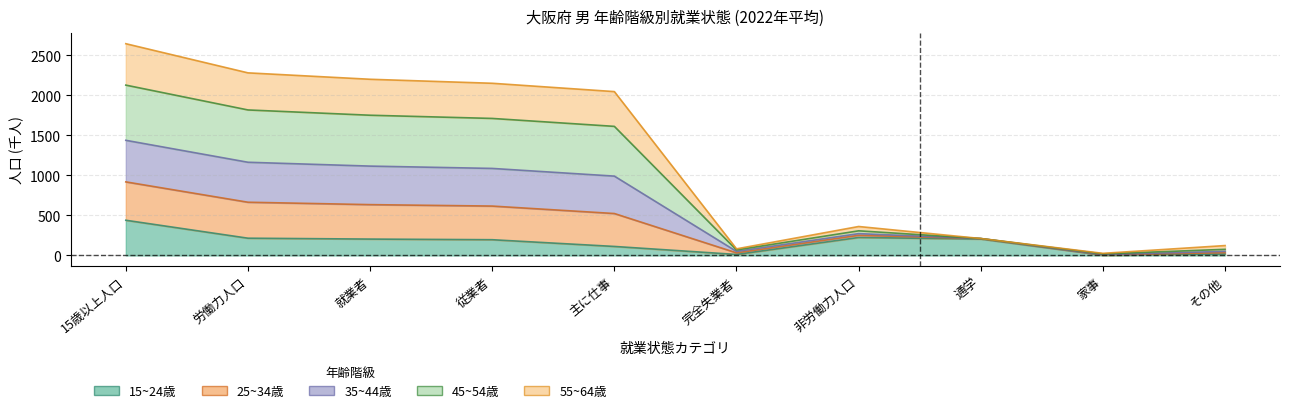

What is the difference between the 15~24歳 values at 完全失業者 and 労働力人口?

203